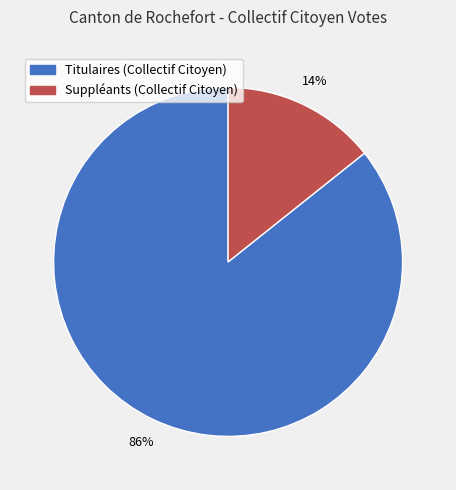

Rank the categories by value from lowest to highest.

Suppléants (Collectif Citoyen), Titulaires (Collectif Citoyen)